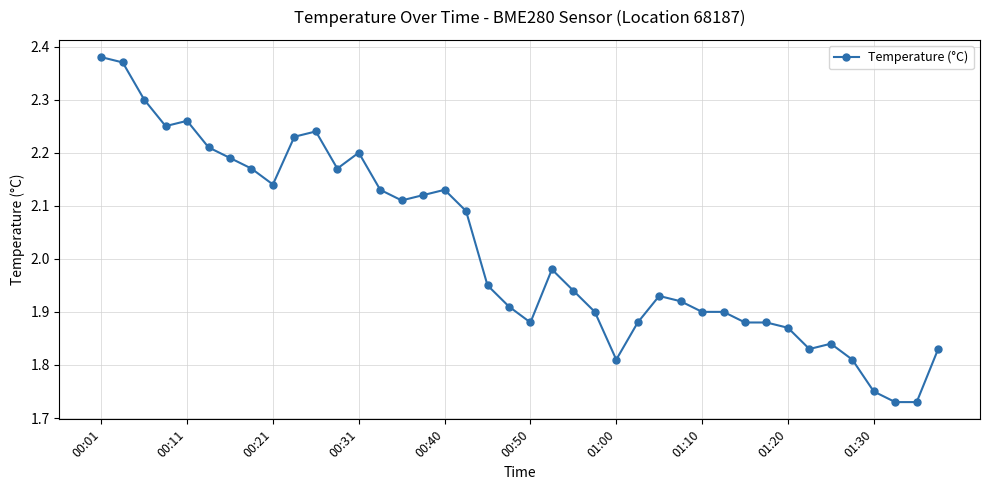

What is the difference between the second highest and minimum values?

0.6